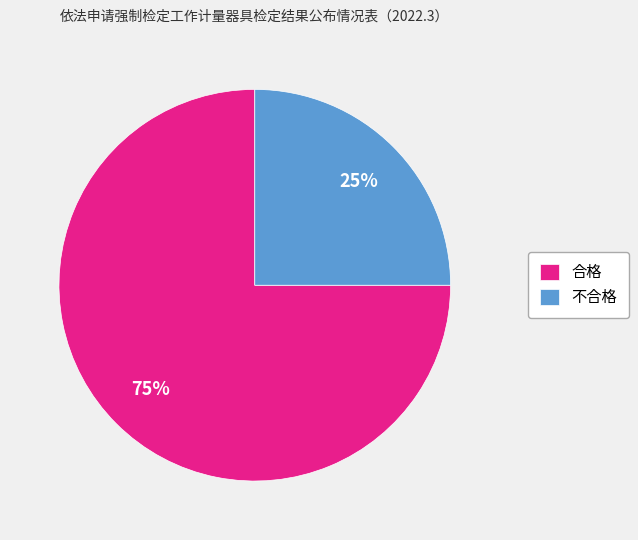

Between 合格 and 不合格, which is larger?

合格